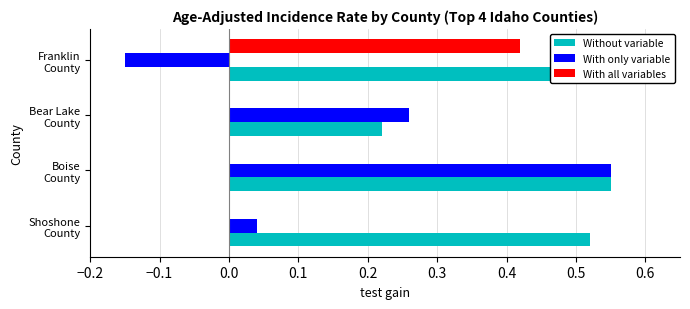

Which series has the largest total across all categories?

Without variable